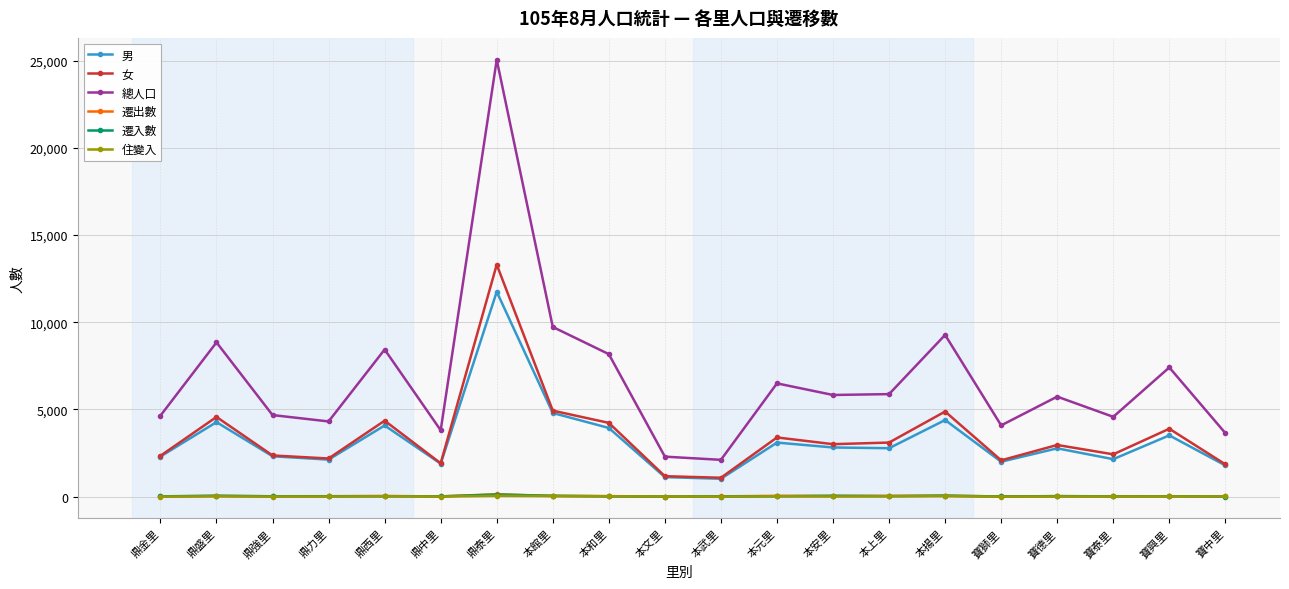

What is the value of the 遷出數 point at the 7th from the left?

136